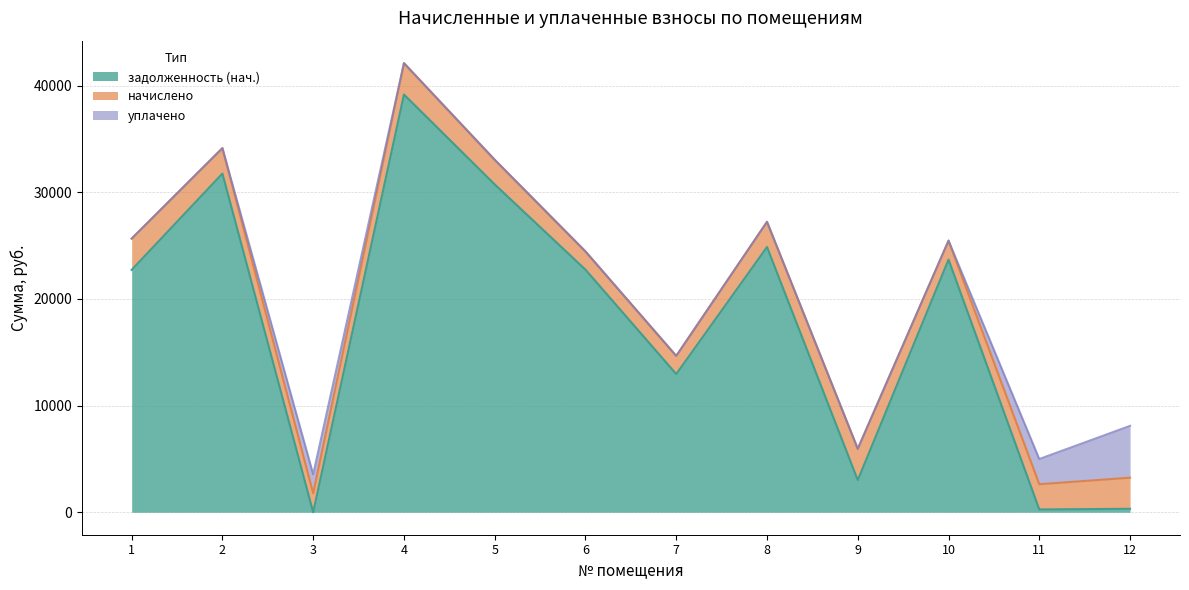

What is the total value across all series at 7?

14663.6